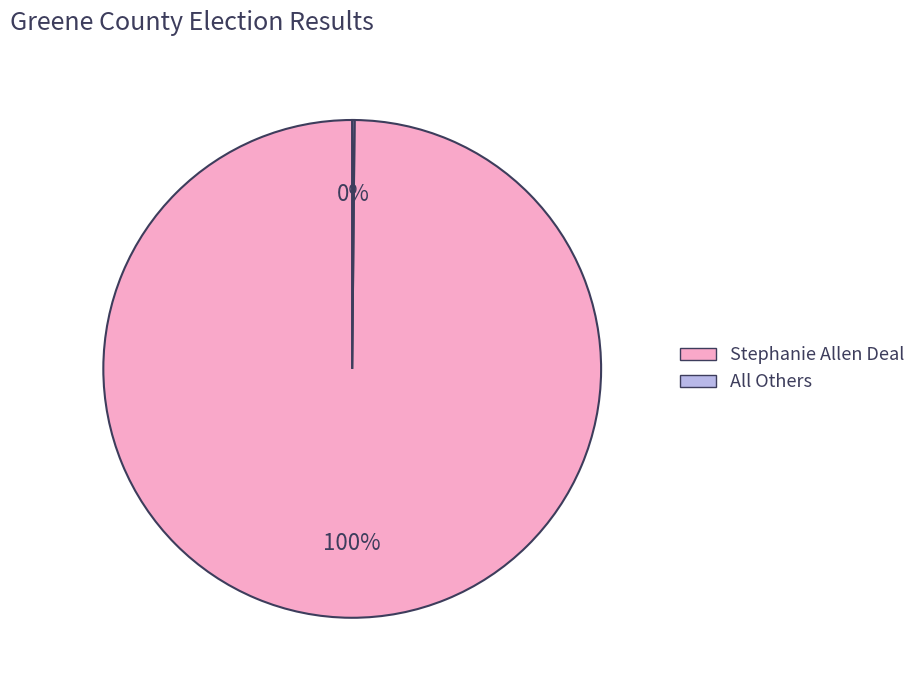

To the nearest percent, what portion does Stephanie Allen Deal represent?

100%